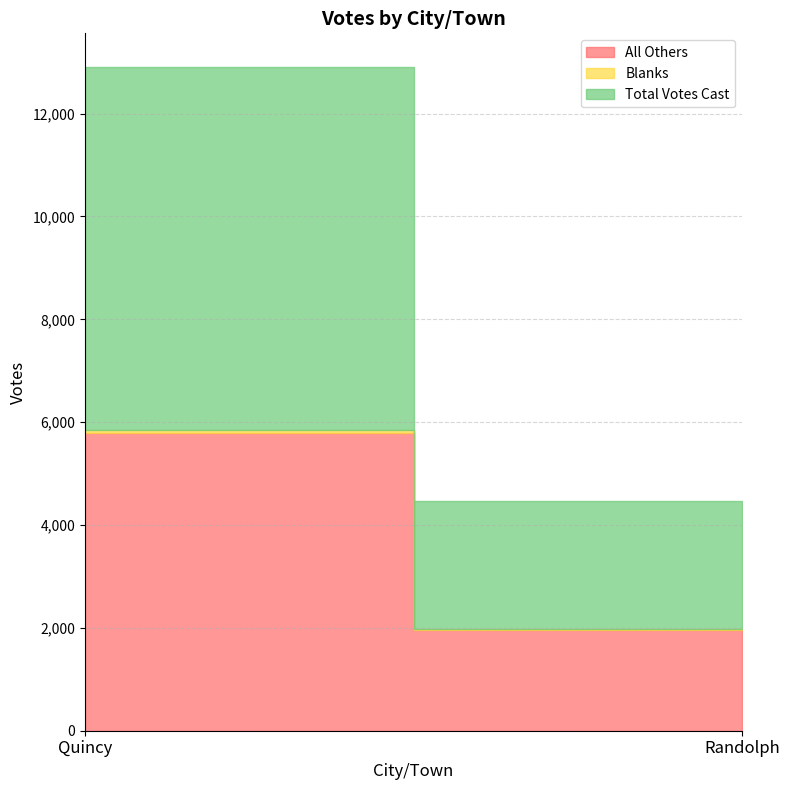

Count the number of data series in this chart.

3